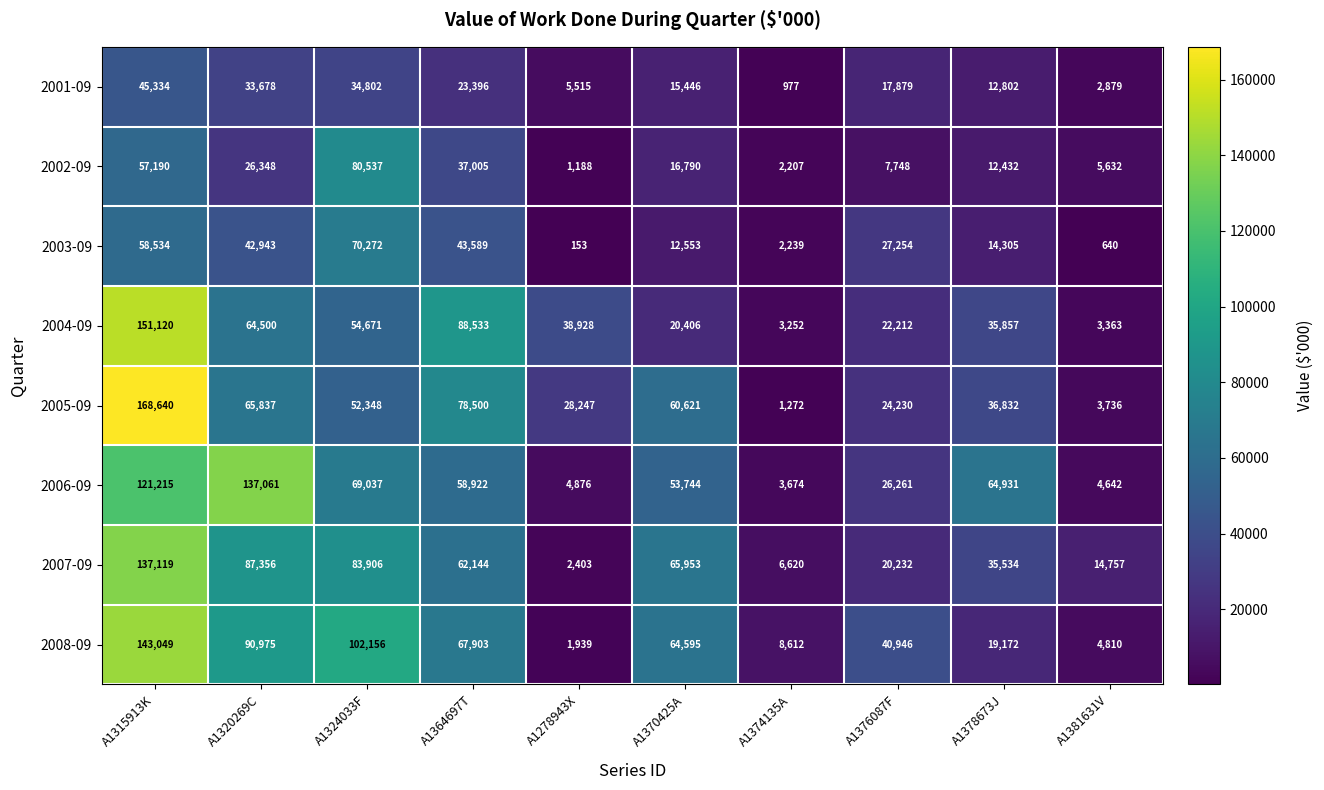

What is the spread (max minus min) of values at A1320269C?

110713